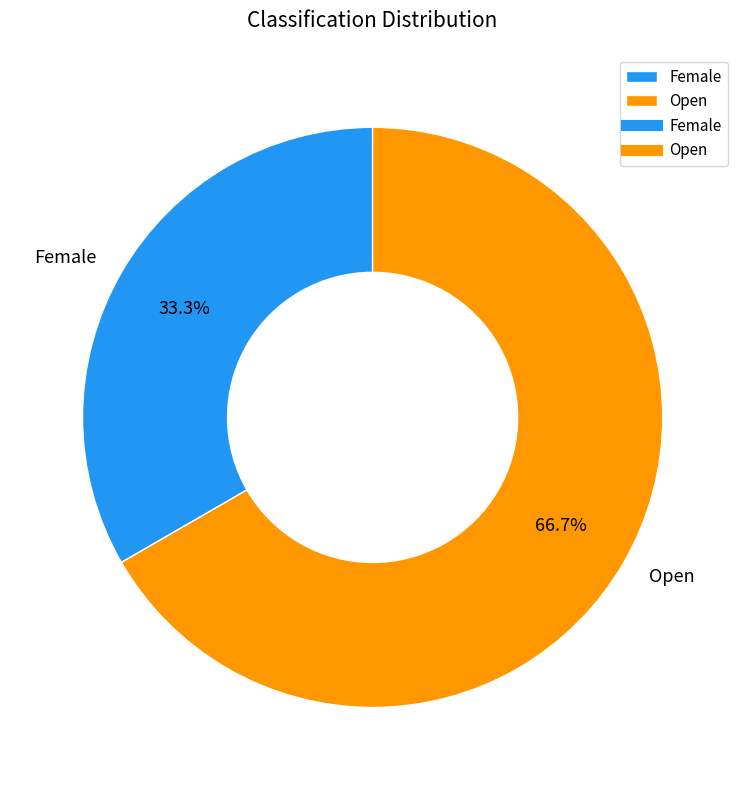

Which slice is the smallest?

Female